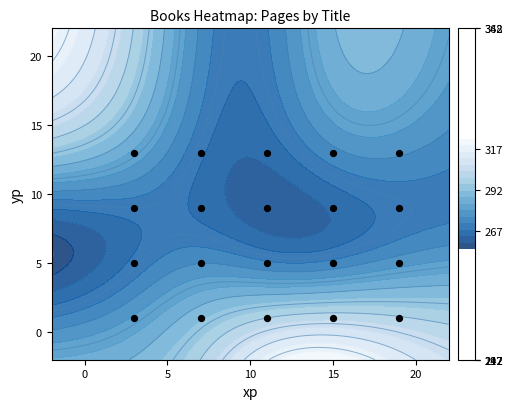

Reading left to right, extract all data points from this chart.

1	1	1	1	1	5	5	5	5	5	9	9	9	9	9	13	13	13	13	13